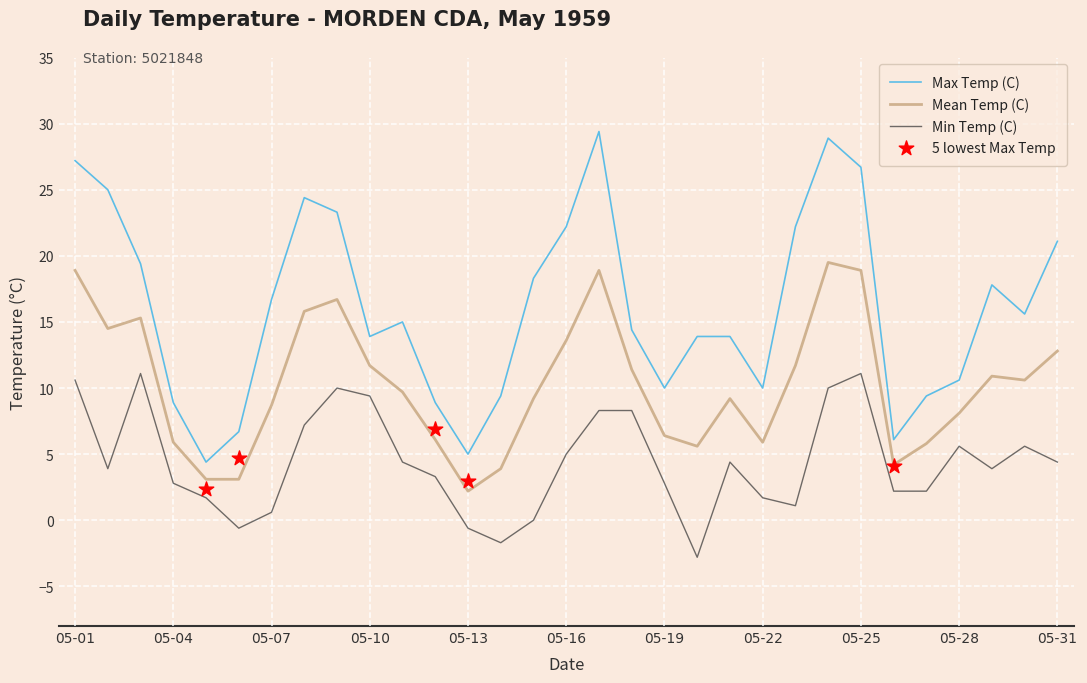

Which series contains the highest Y value?

Max Temp (C)